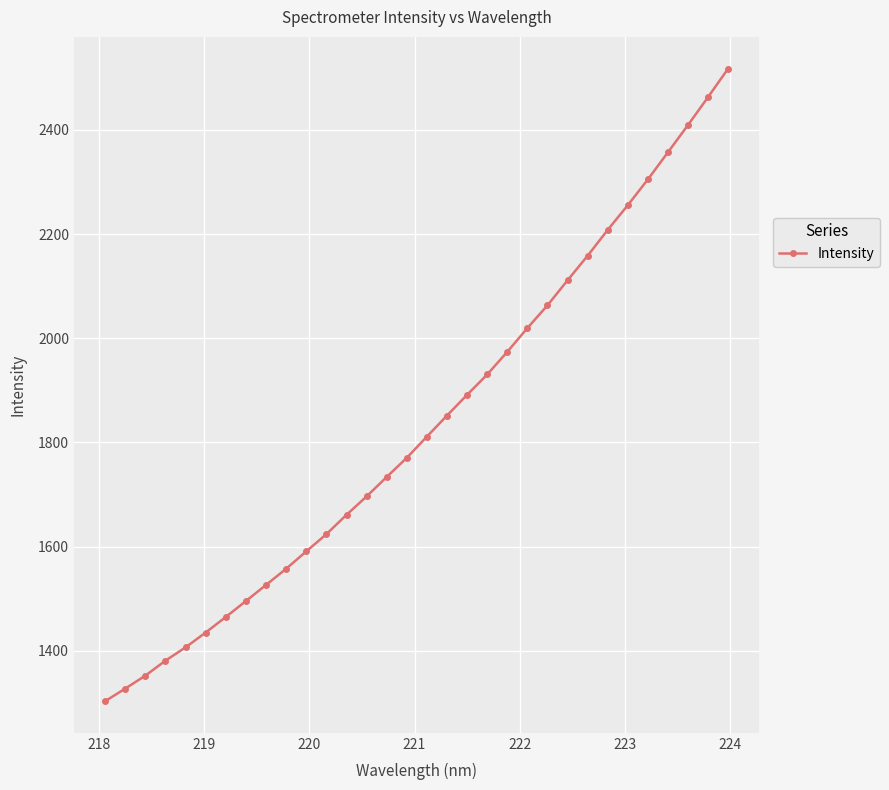

What is the value of the 17th point from the left?

1811.2